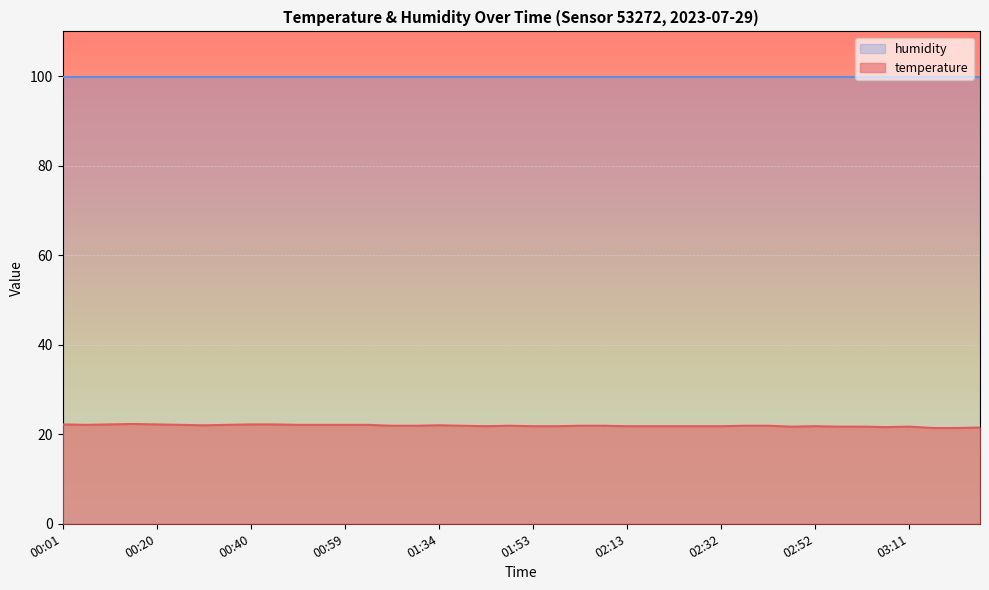

Rank the categories by value from lowest to highest.

03:16, 03:21, 03:26, 03:06, 02:47, 02:56, 03:01, 03:11, 01:44, 01:53, 01:58, 02:13, 02:18, 02:23, 02:27, 02:32, 02:52, 01:24, 01:29, 01:39, 01:49, 02:03, 02:08, 02:37, 02:42, 00:30, 01:34, 00:06, 00:25, 00:35, 00:50, 00:54, 00:59, 01:04, 00:01, 00:11, 00:20, 00:40, 00:45, 00:16